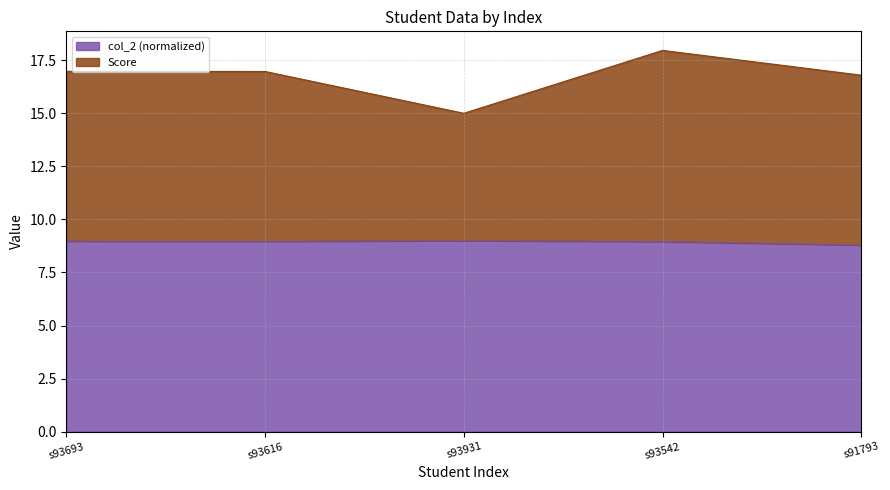

At which category is the sum across all series the highest?

s93542